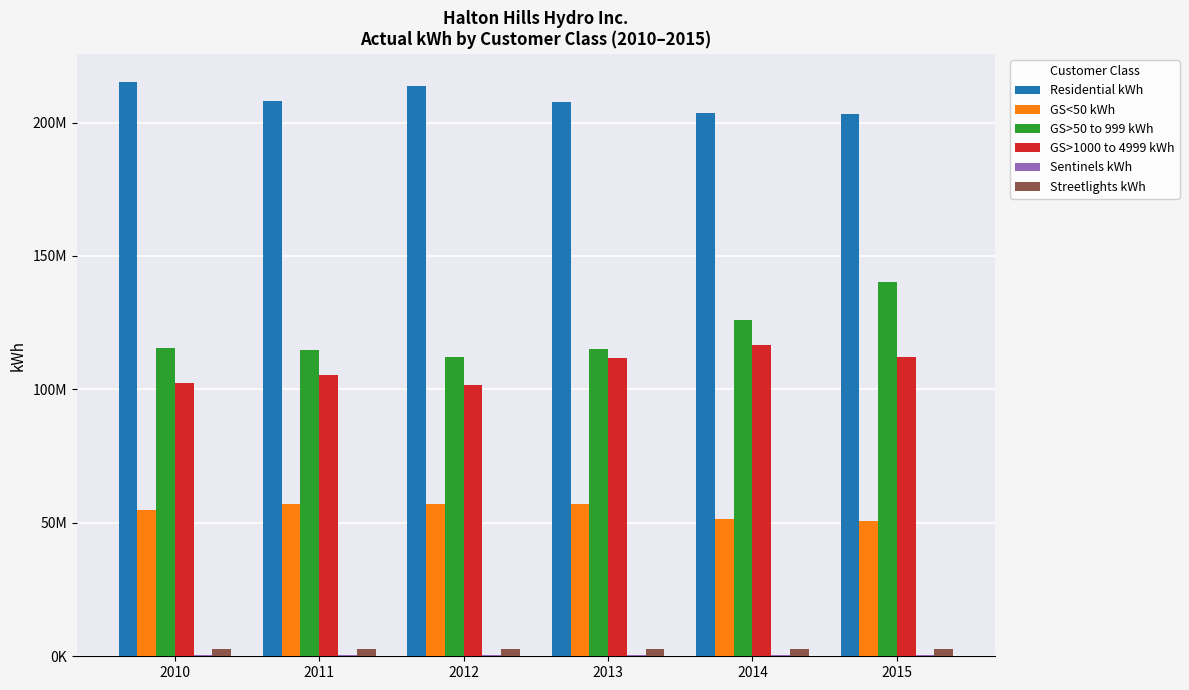

Reading right to left, list all the values displayed in this chart.

Residential kWh: 2015=203353342.0	2014=203392794.0	2013=207797230.0	2012=213770411.5	2011=208222717.0	2010=215023348.7
GS<50 kWh: 2015=50702250.0	2014=51541092.0	2013=56899094.8	2012=56941927.9	2011=56992328.0	2010=54778252.3
GS>50 to 999 kWh: 2015=140066367.0	2014=126051551.0	2013=115098501.2	2012=112013765.2	2011=114834153.0	2010=115517109.0
GS>1000 to 4999 kWh: 2015=112112962.0	2014=116678000.0	2013=111612294.2	2012=101713649.5	2011=105252631.0	2010=102247109.2
Sentinels kWh: 2015=326944.0	2014=448278.8	2013=443840.4	2012=439446.0	2011=435096.0	2010=571306.3
Streetlights kWh: 2015=2765164.0	2014=2782603.0	2013=2769251.3	2012=2762363.5	2011=2743202.0	2010=2708302.6